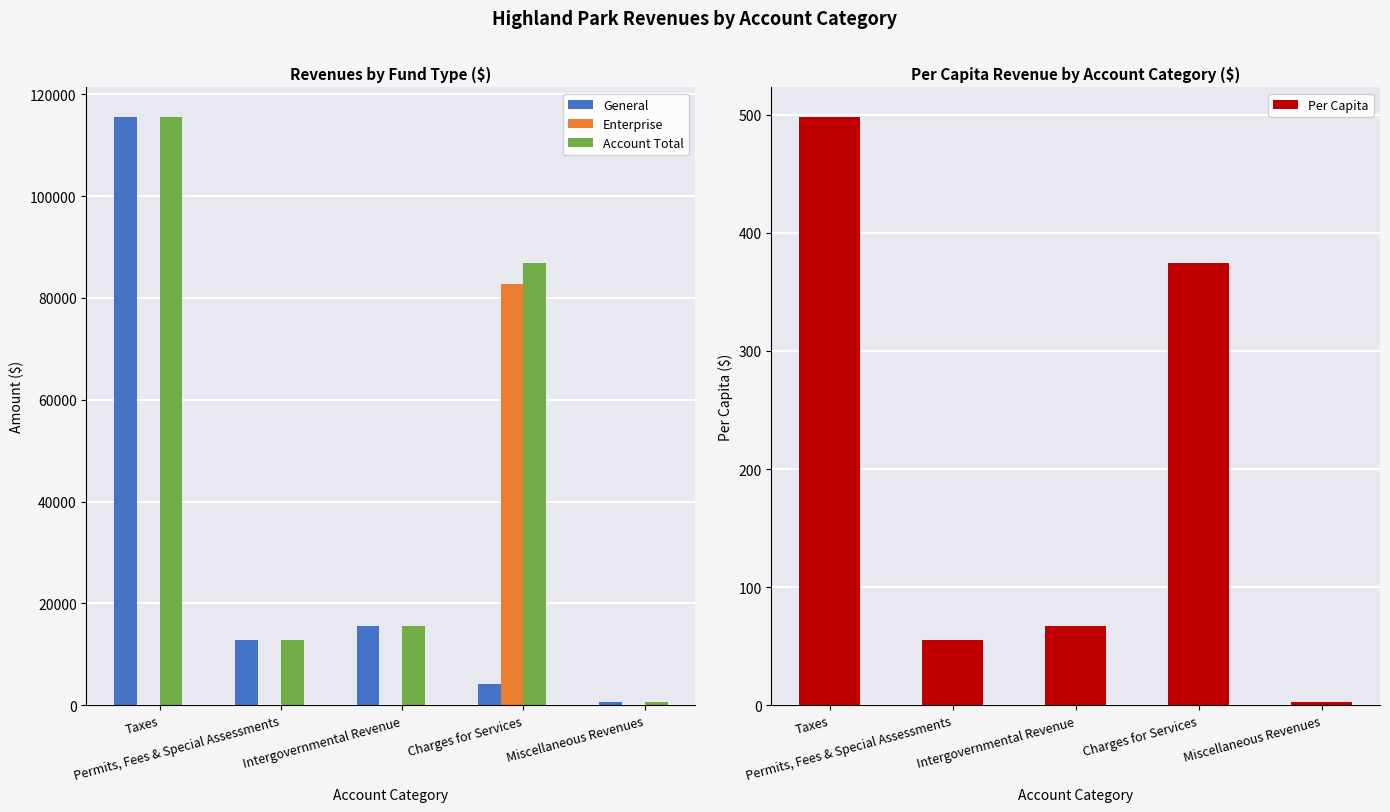

Where is Account Total nearest to the value 58149?

Charges for Services